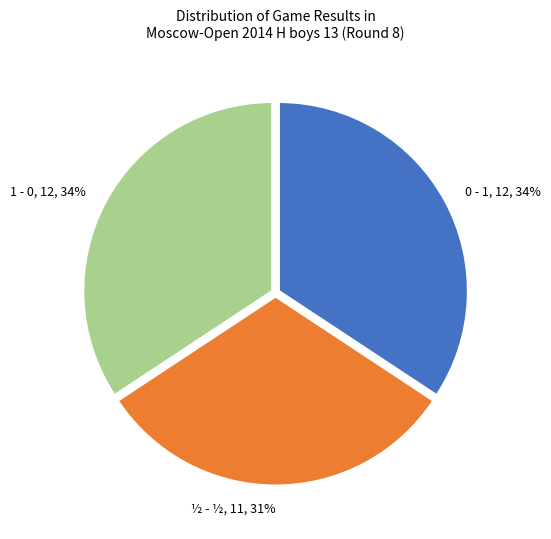

To the nearest percent, what is the combined percentage of ½ - ½ and 0 - 1?

66%